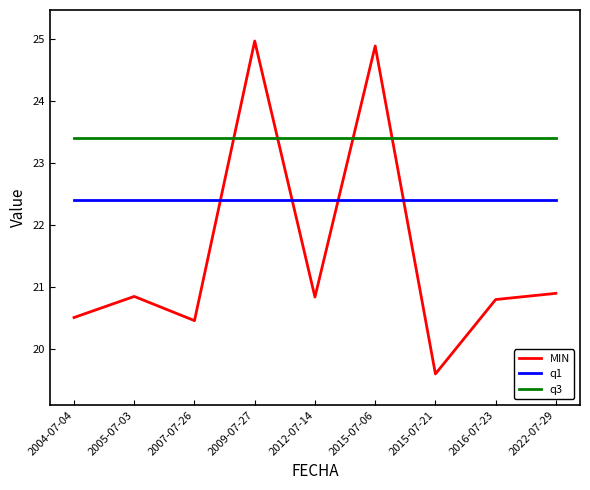

What position from the left is 2009-07-27?

4